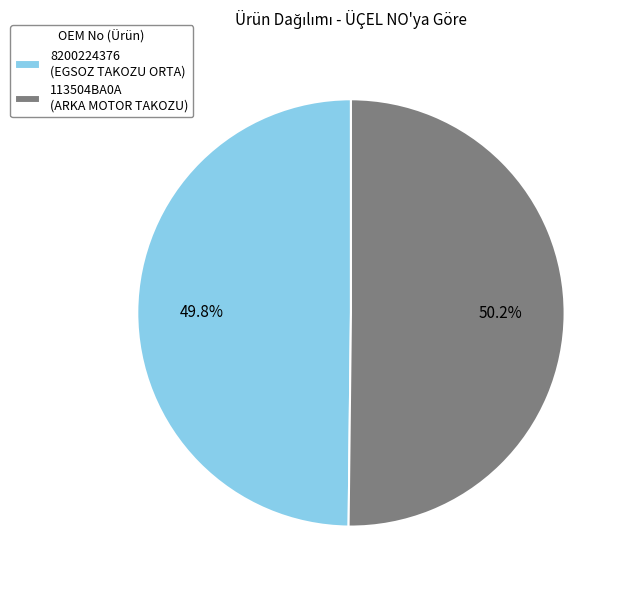

Is there any slice that represents more than half of the pie?

Yes